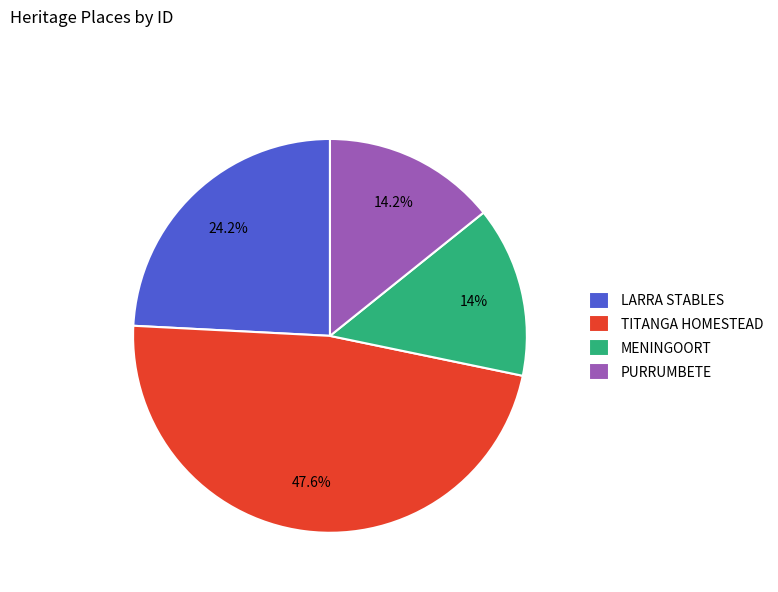

Which slice is the largest?

TITANGA HOMESTEAD